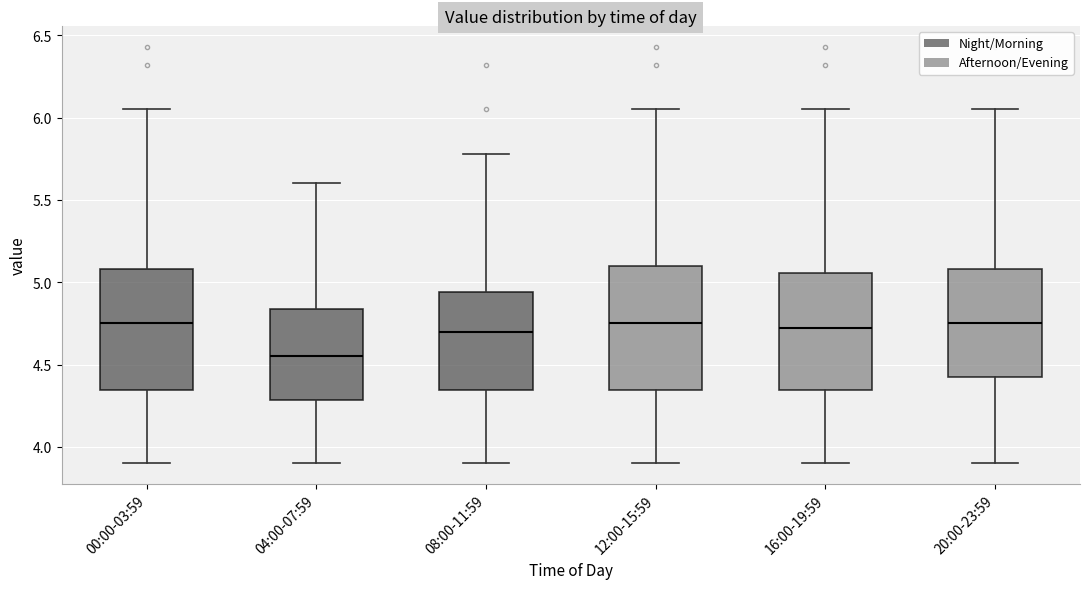

Where does the lower whisker of the box for 12:00-15:59 end on the y-axis? The values are not printed on the chart, so give them approximately, as read against the axis.

3.90